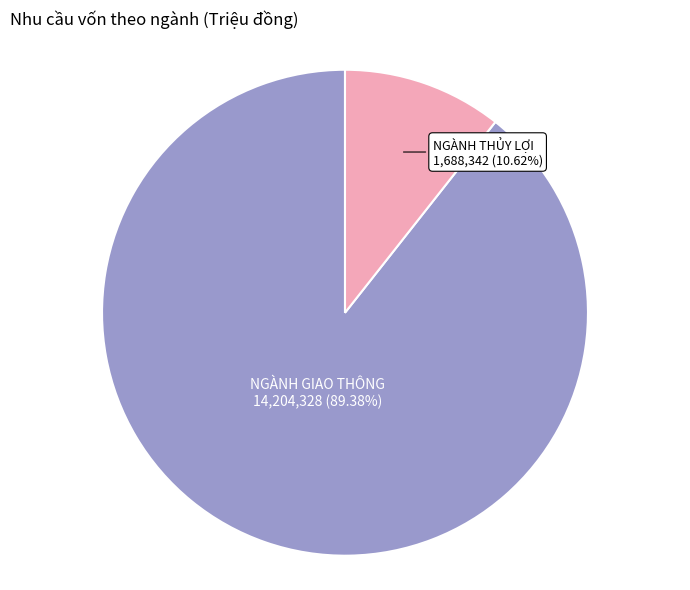

Is it true that NGÀNH THỦY LỢI is 11% of the pie?

True